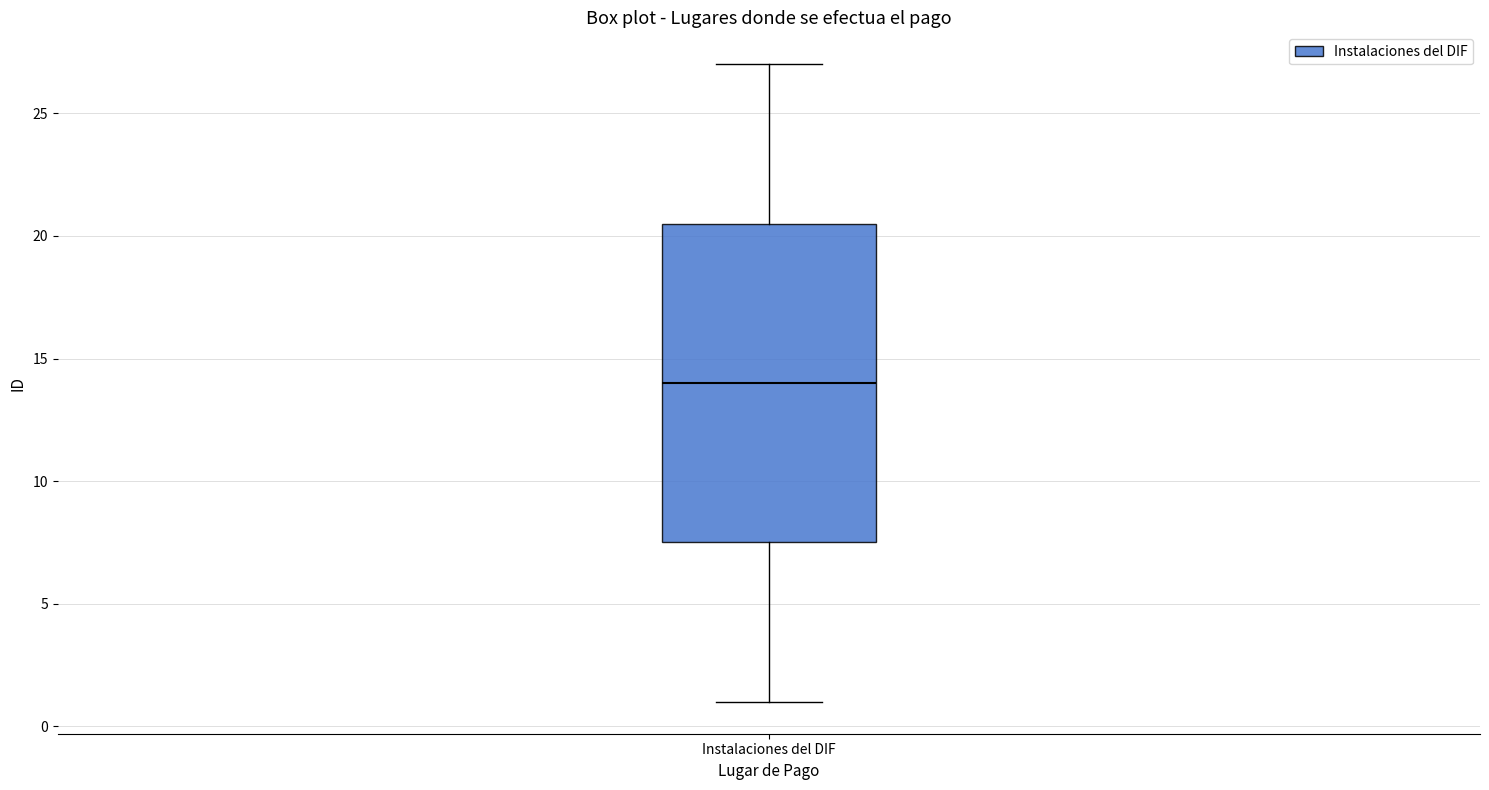

Transcribe this box plot: give where the median line is, the range the box spans, and where the two whiskers end, as read against the y-axis. The values are not printed on the chart, so give them approximately, as read against the axis.

median 14.0, box 7.5 to 20.5, whiskers 1.0 to 27.0